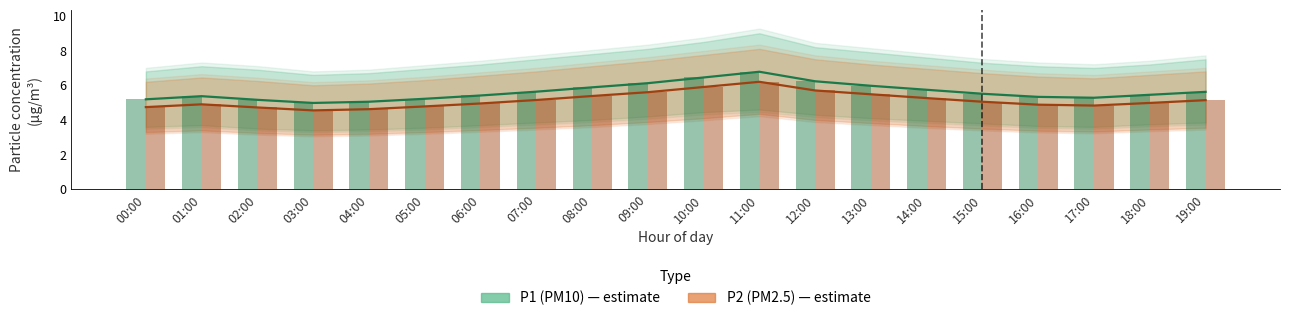

Reading left to right, what are all the values shown in this chart?

P1 (PM10): 5.2	5.4	5.2	5.0	5.0	5.2	5.4	5.6	5.9	6.1	6.5	6.8	6.2	6.0	5.7	5.5	5.3	5.3	5.5	5.6
P2 (PM2.5): 4.7	4.9	4.7	4.5	4.6	4.8	5.0	5.2	5.4	5.6	5.9	6.2	5.7	5.5	5.3	5.0	4.9	4.8	5.0	5.1